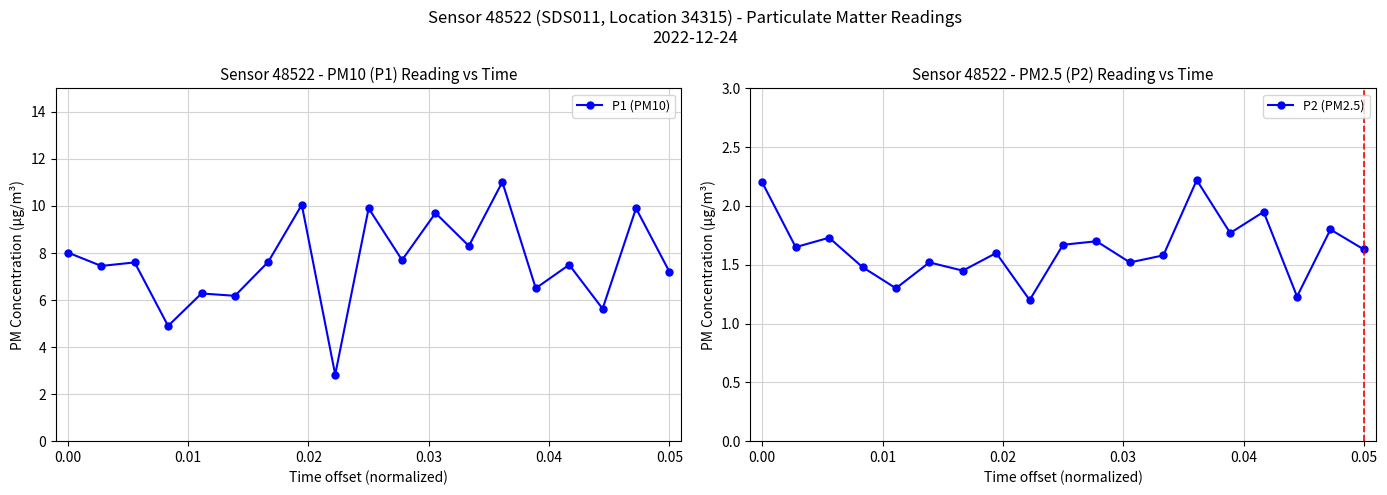

What is the maximum value for P1 (PM10)?

11.0